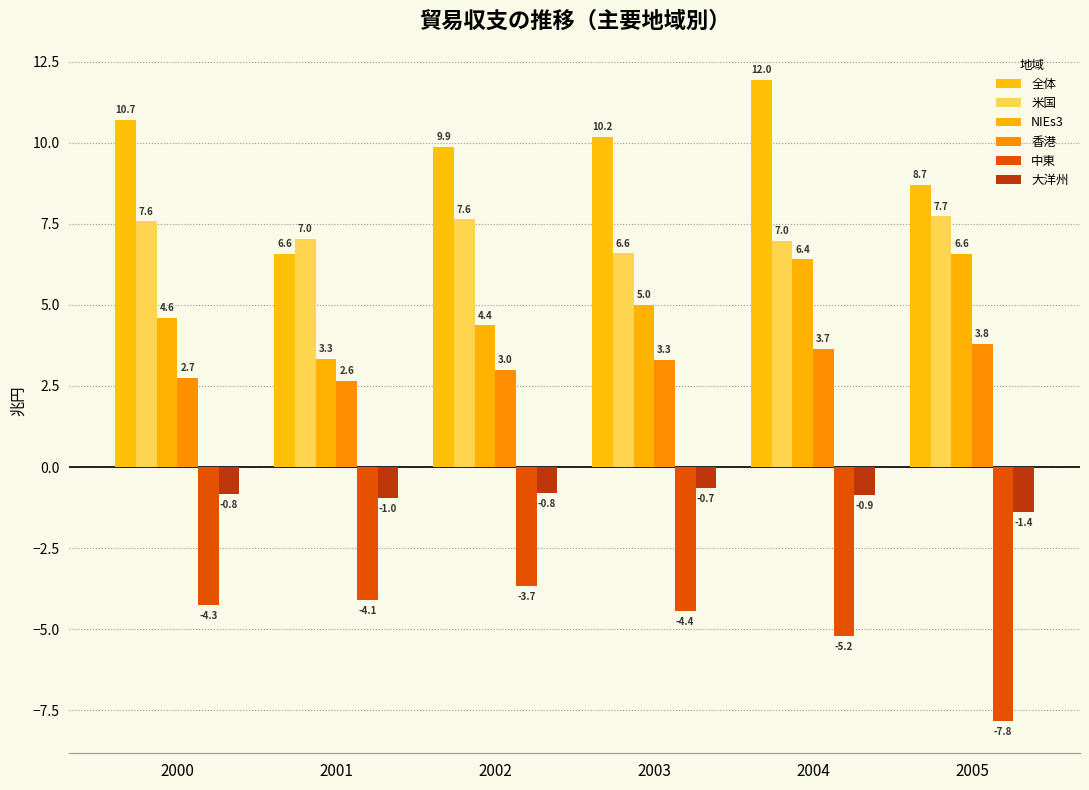

Are the bars grouped side by side (vs. stacked)?

Yes